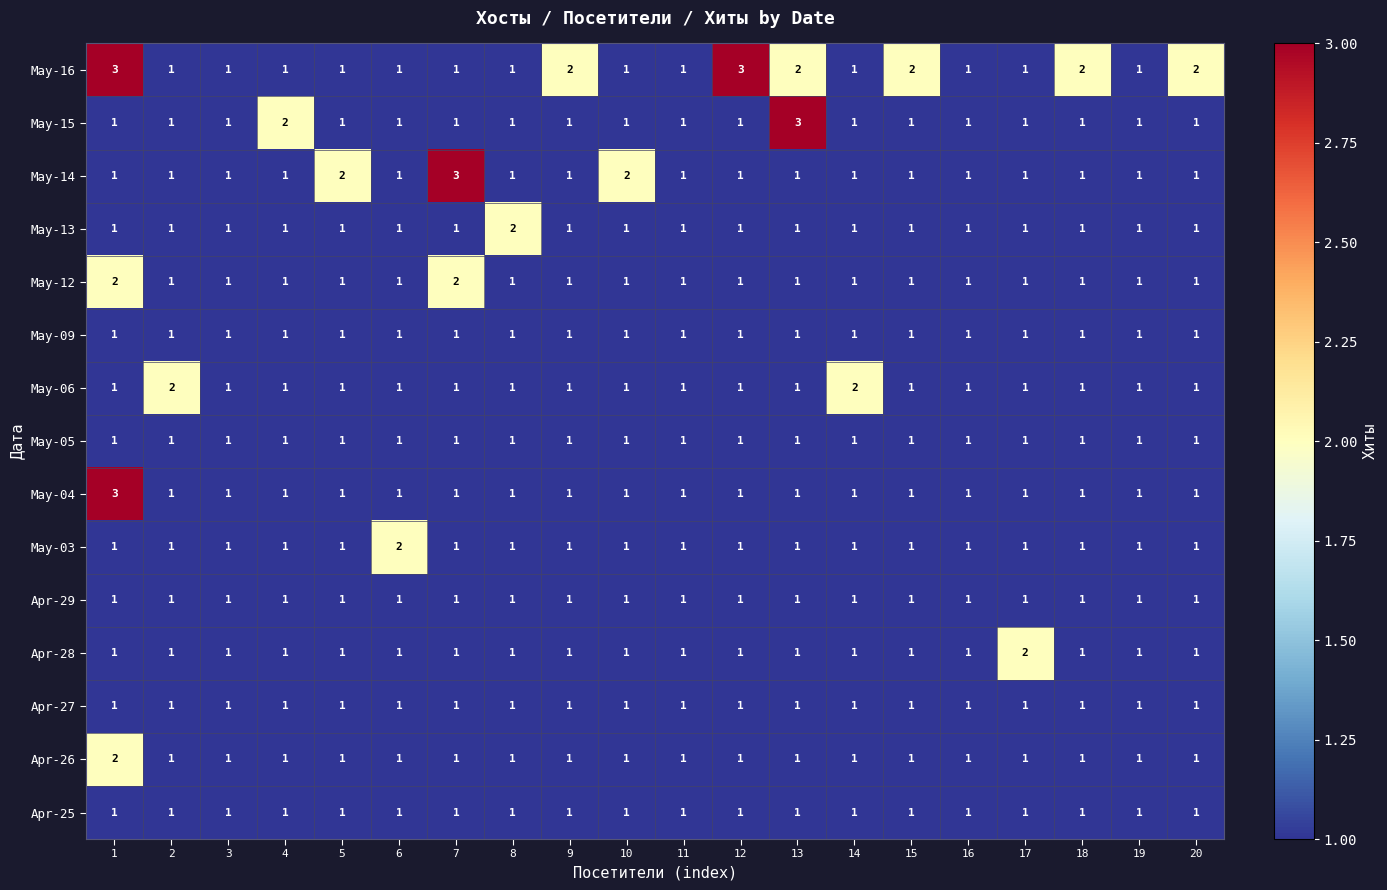

Is it true that May-16 equals 2 at 9?

True